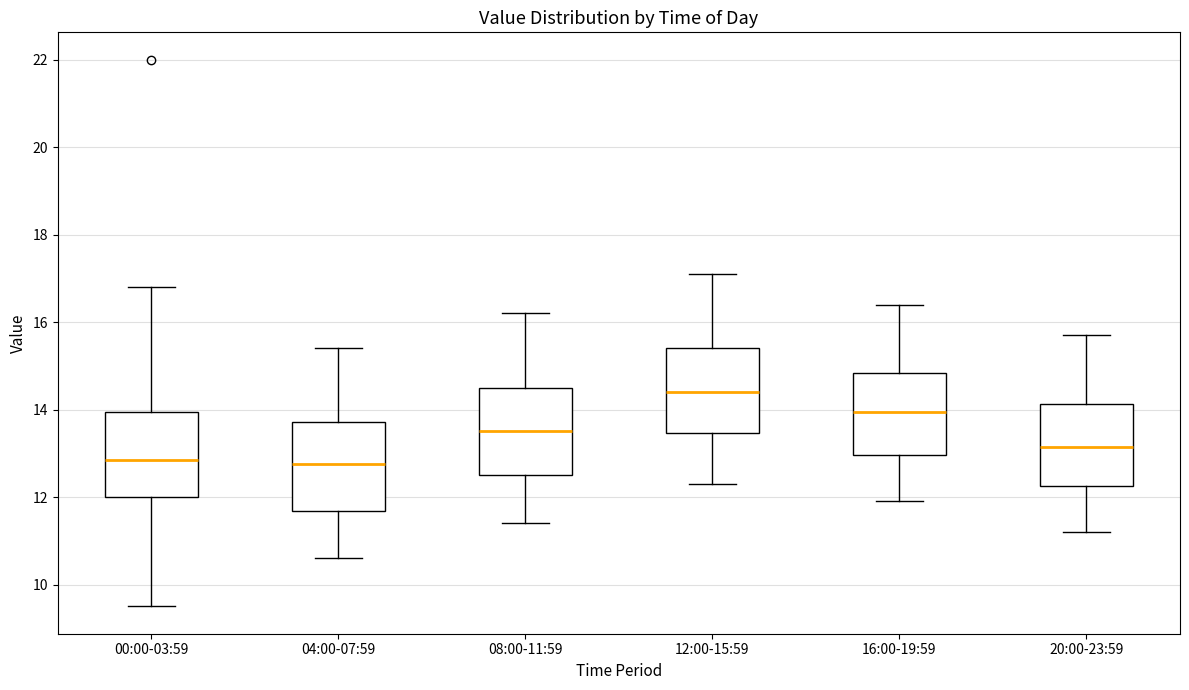

Reading left to right, read every box against the y-axis: the position of its median line, the range the box covers, and the ends of its whiskers. The values are not printed on the chart, so give them approximately, as read against the axis.

00:00-03:59: median 12.8, box 12.0 to 14.0, whiskers 9.6 to 16.8
04:00-07:59: median 12.8, box 11.6 to 13.8, whiskers 10.6 to 15.4
08:00-11:59: median 13.6, box 12.6 to 14.6, whiskers 11.4 to 16.2
12:00-15:59: median 14.4, box 13.4 to 15.4, whiskers 12.4 to 17.2
16:00-19:59: median 14.0, box 13.0 to 14.8, whiskers 12.0 to 16.4
20:00-23:59: median 13.2, box 12.2 to 14.2, whiskers 11.2 to 15.8